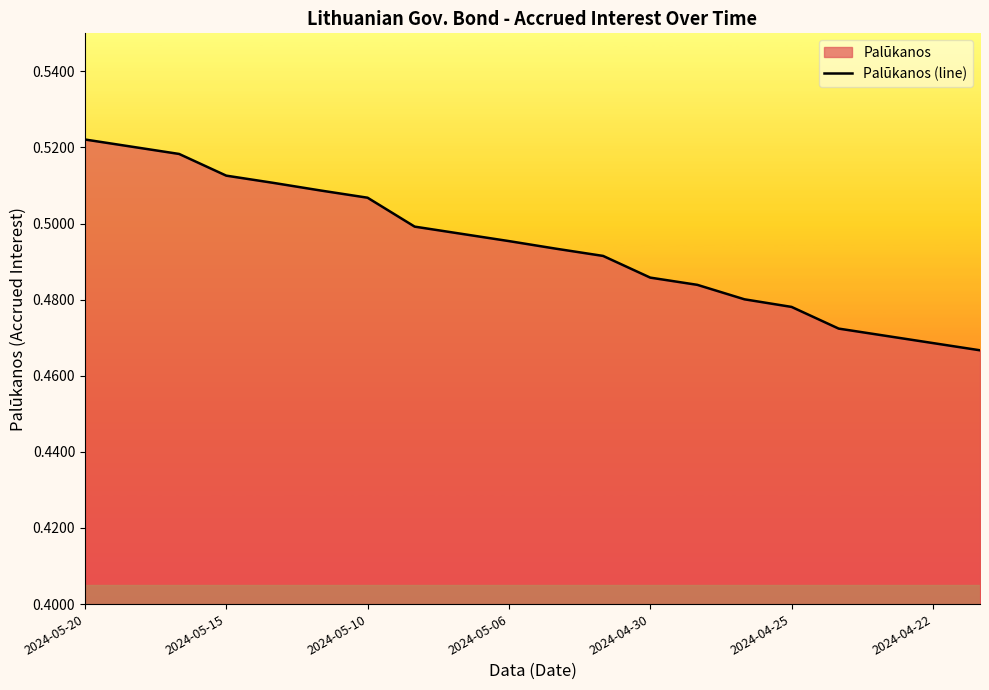

True or false: the data shows 0.7 at 2024-04-22.

False